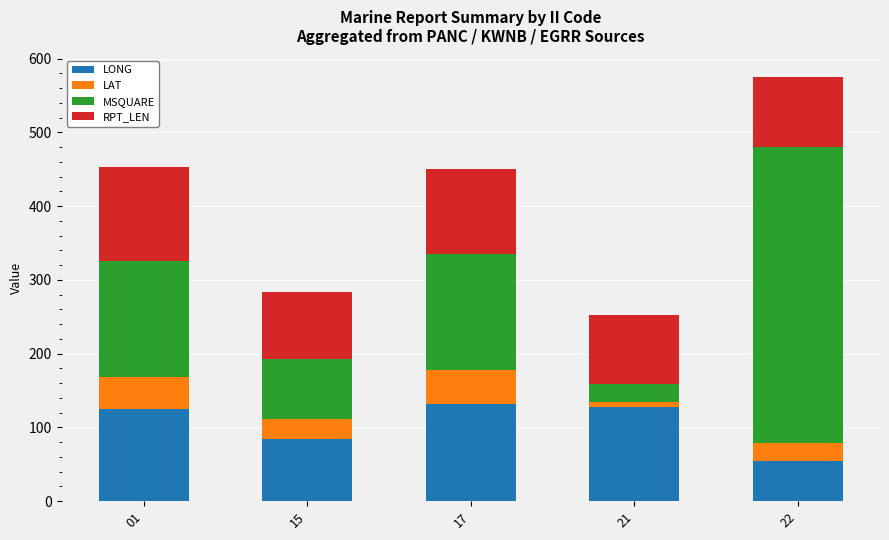

Which category has the lowest value in the LONG series?

22